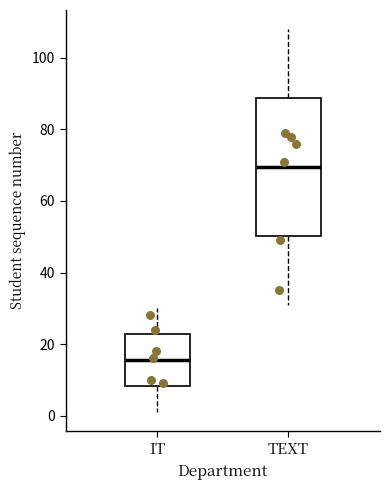

Which box has the lowest median line?

IT